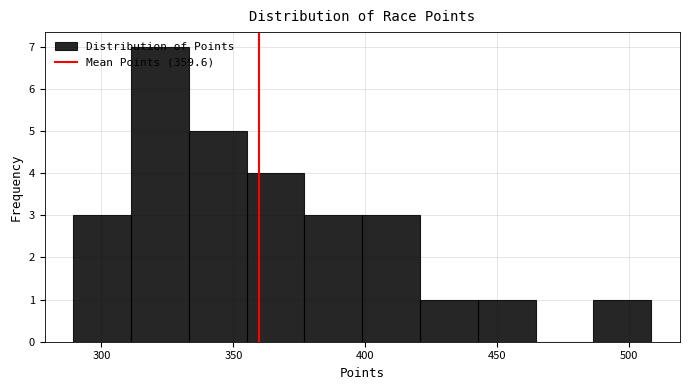

Reading left to right, transcribe this chart: for each bar, give the range it covers on the x-axis and its height. Neither the bar edges nor the heights are printed on the chart, so give them approximately, as read against the axes.

290 to 310: 3
310 to 335: 7
335 to 355: 5
355 to 375: 4
375 to 400: 3
400 to 420: 3
420 to 445: 1
445 to 465: 1
465 to 485: 0
485 to 510: 1